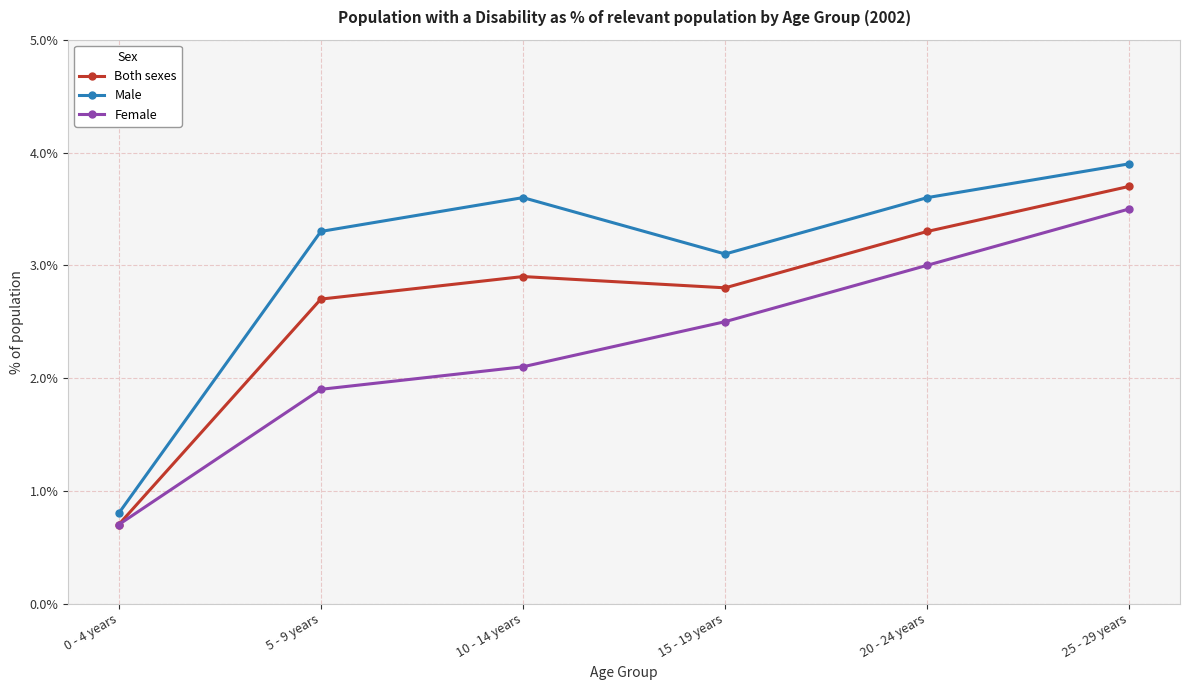

How many data points does each series have?

6